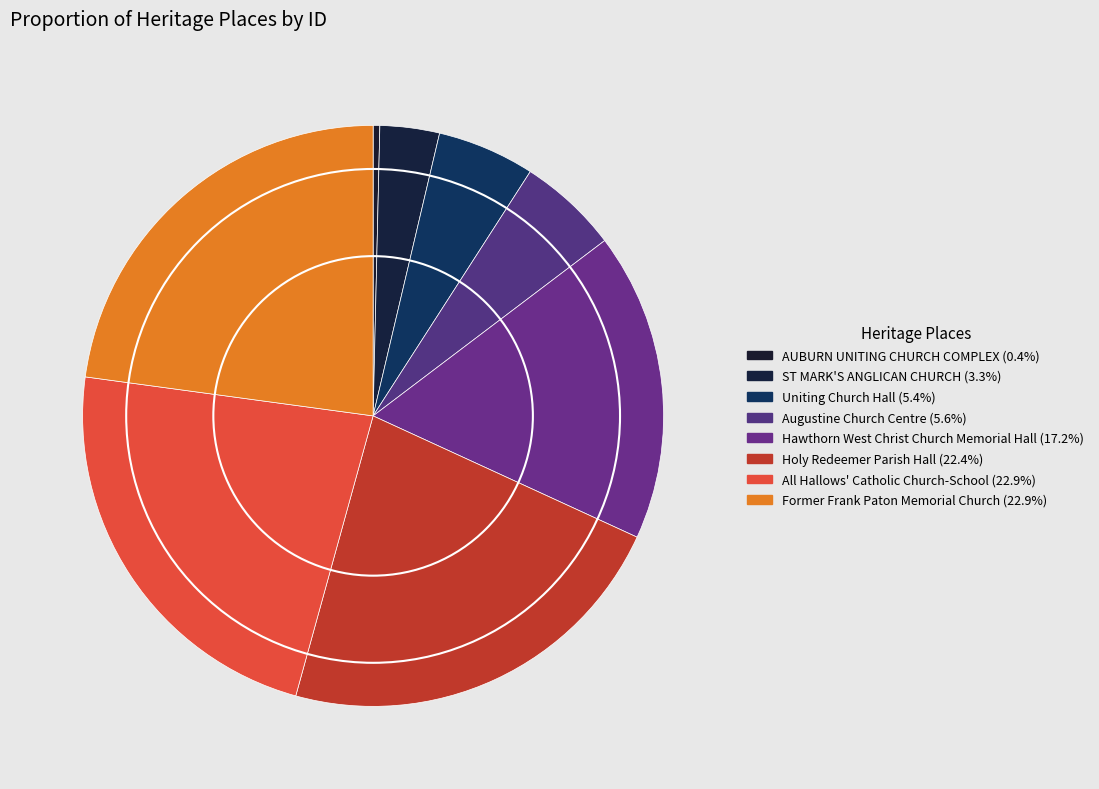

Is it true that Uniting Church Hall is 16% of the pie?

False